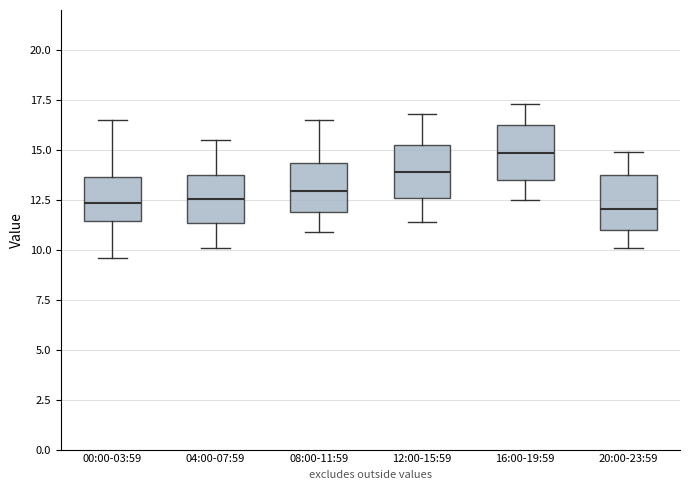

Reading left to right, read every box against the y-axis: the position of its median line, the range the box covers, and the ends of its whiskers. The values are not printed on the chart, so give them approximately, as read against the axis.

00:00-03:59: median 12.5, box 11.5 to 13.5, whiskers 9.5 to 16.5
04:00-07:59: median 12.5, box 11.5 to 14.0, whiskers 10.0 to 15.5
08:00-11:59: median 13.0, box 12.0 to 14.5, whiskers 11.0 to 16.5
12:00-15:59: median 14.0, box 12.5 to 15.0, whiskers 11.5 to 17.0
16:00-19:59: median 15.0, box 13.5 to 16.0, whiskers 12.5 to 17.5
20:00-23:59: median 12.0, box 11.0 to 13.5, whiskers 10.0 to 15.0